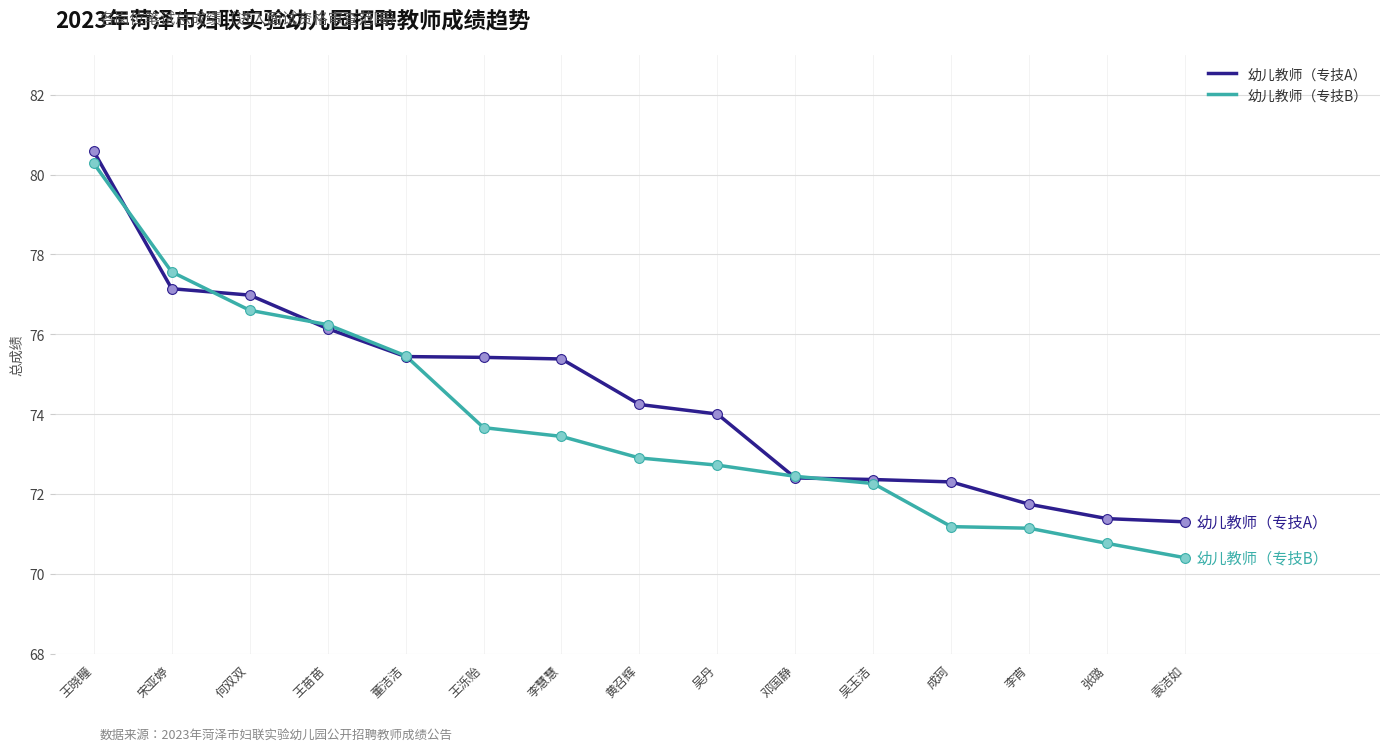

What is the spread (max minus min) of values at 王晓瞳?

0.3